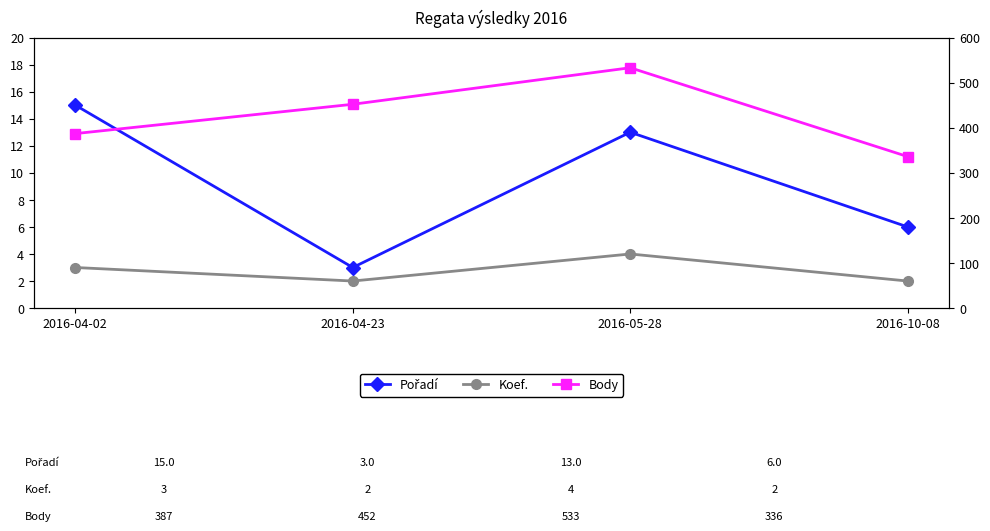

The value of Pořadí at 2016-04-02 is 15. True or false?

True